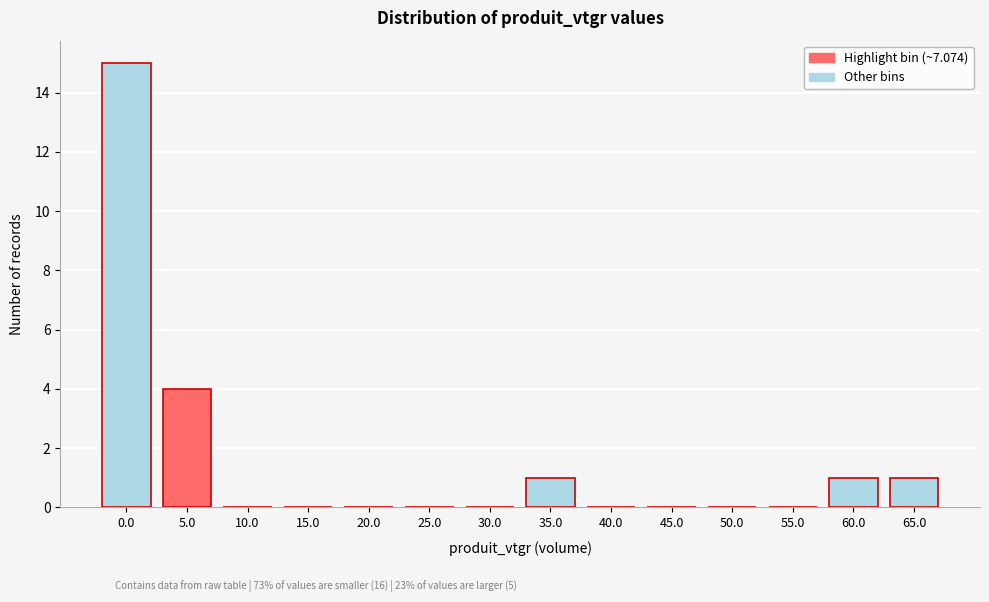

Reading left to right, extract all data points from this chart.

0.0=15	5.0=4	10.0=0	15.0=0	20.0=0	25.0=0	30.0=0	35.0=1	40.0=0	45.0=0	50.0=0	55.0=0	60.0=1	65.0=1